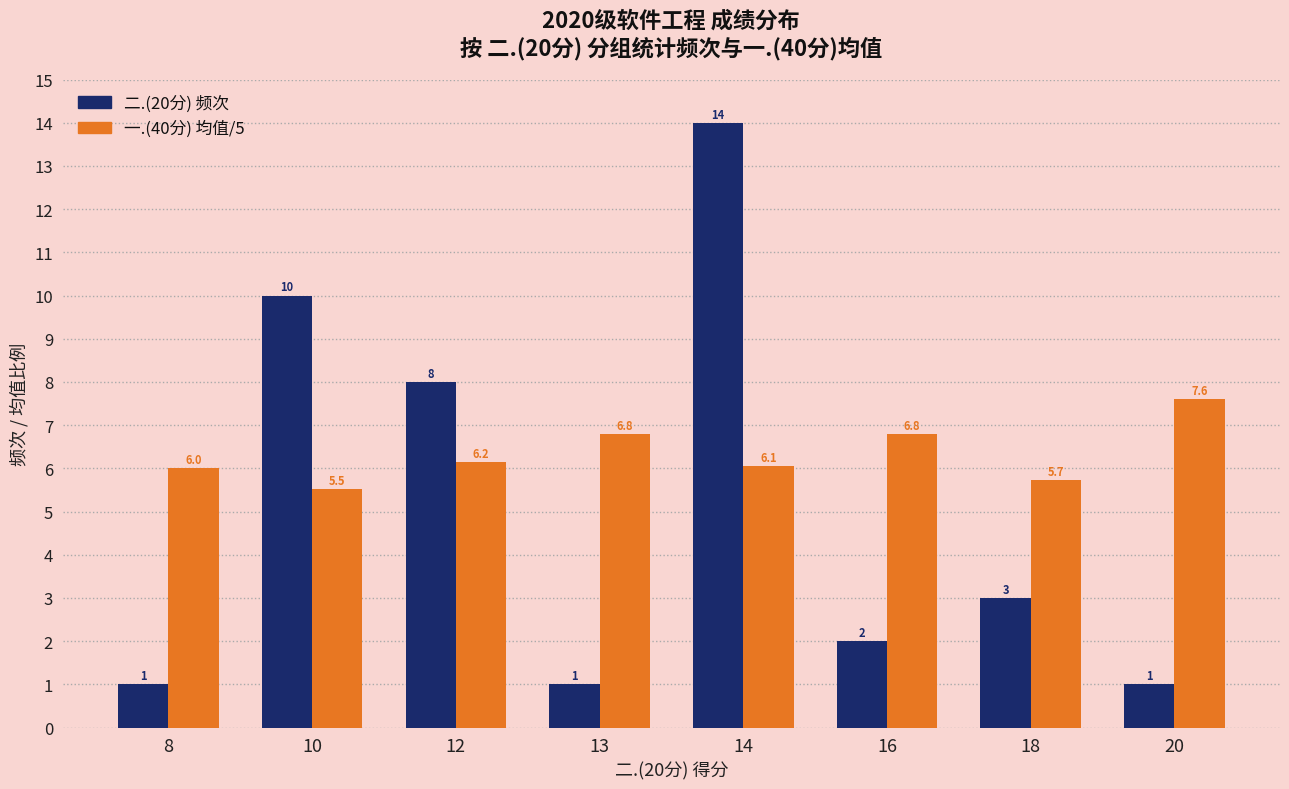

Read the 一.(40分) 均值/5 value at 14.

6.1